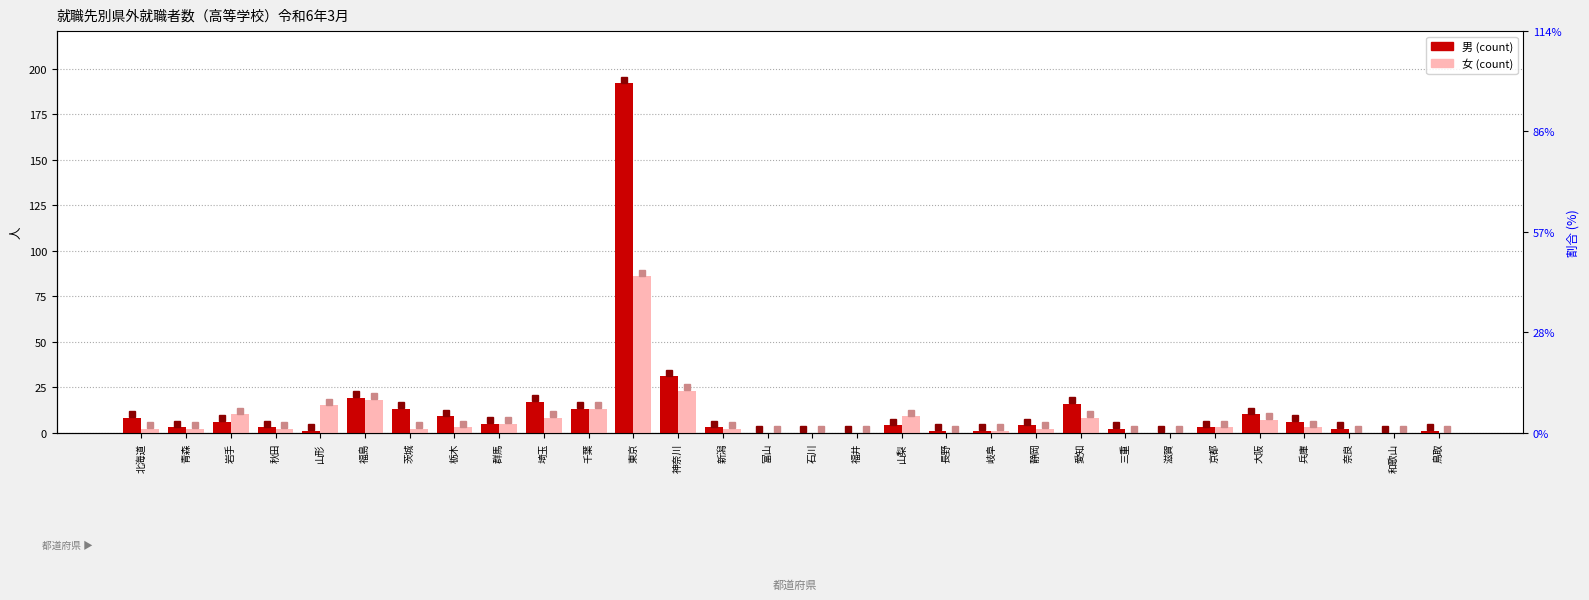

How many positive values does the 女 series have?

21